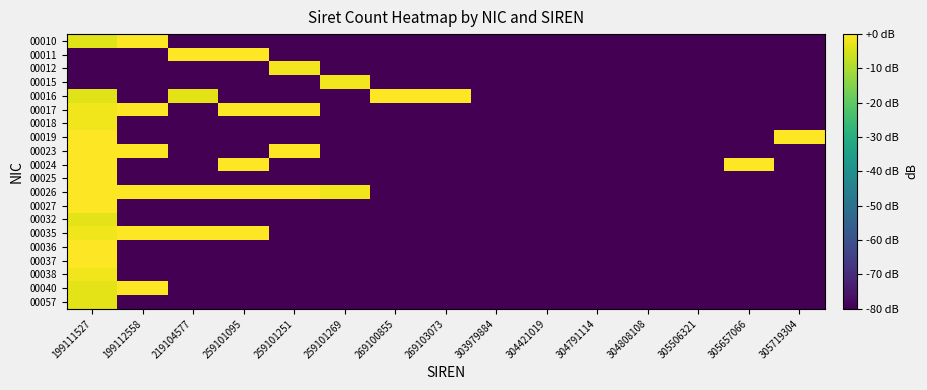

How many data points does each series have?

15